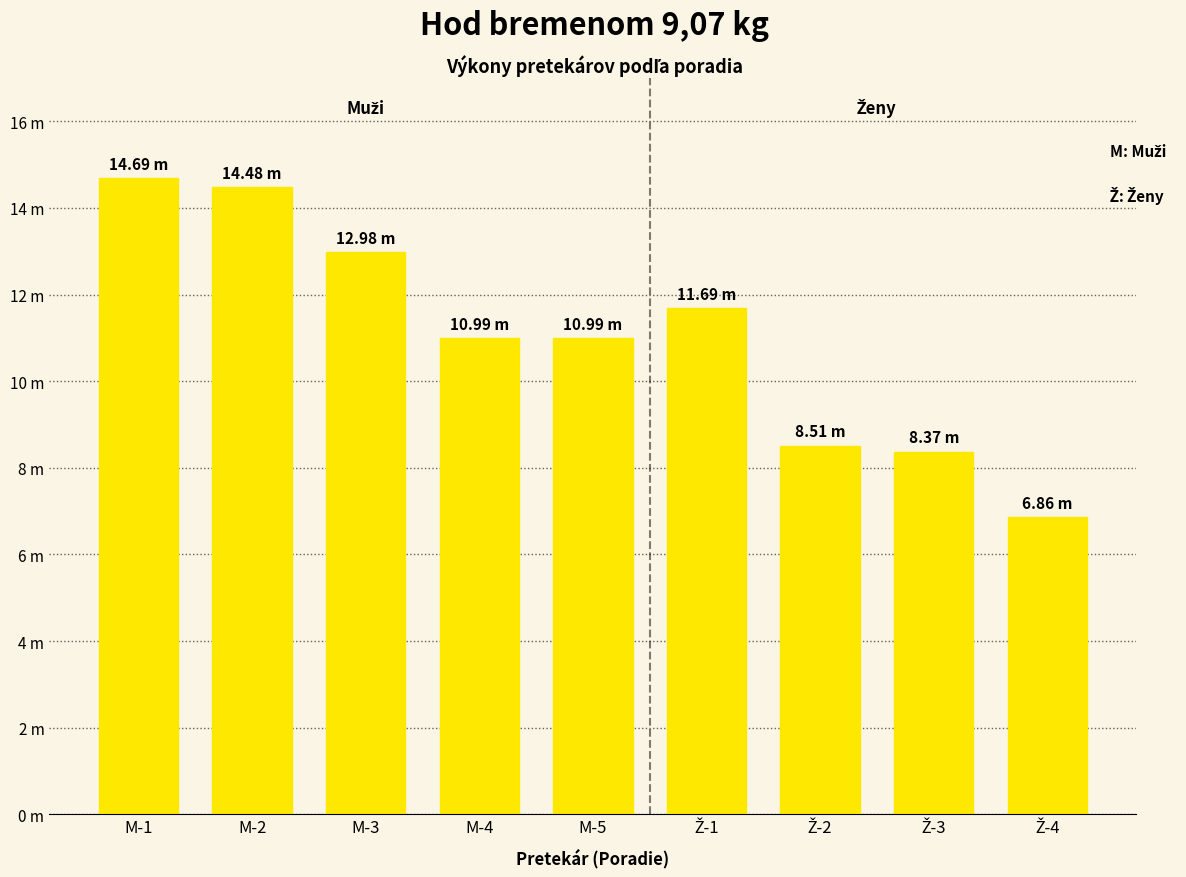

Does the chart contain any negative values?

No